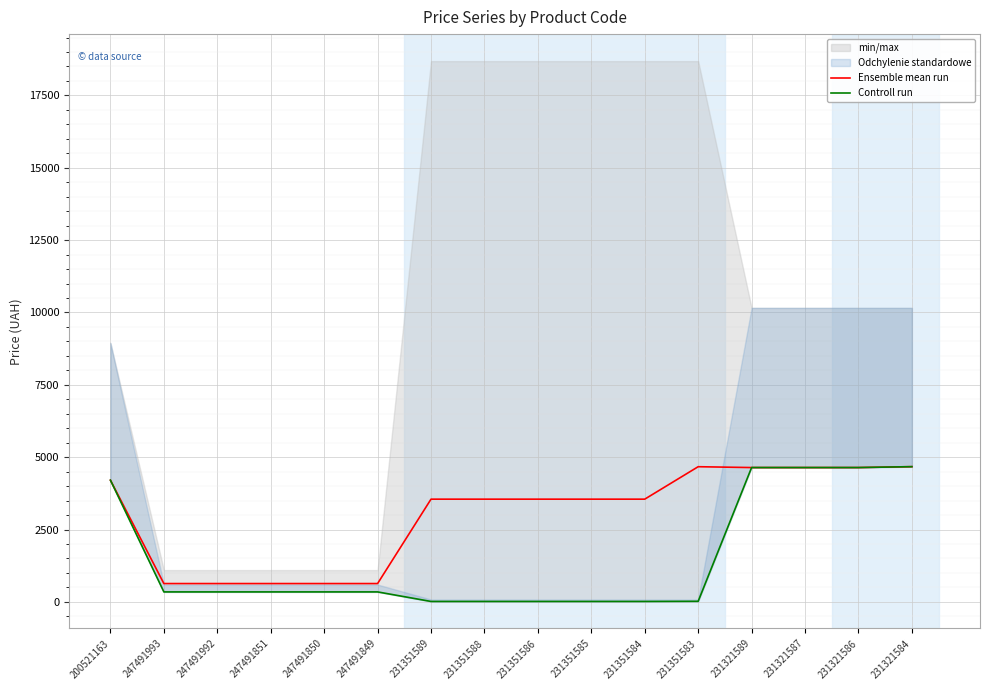

What is the smallest value displayed?

15.8